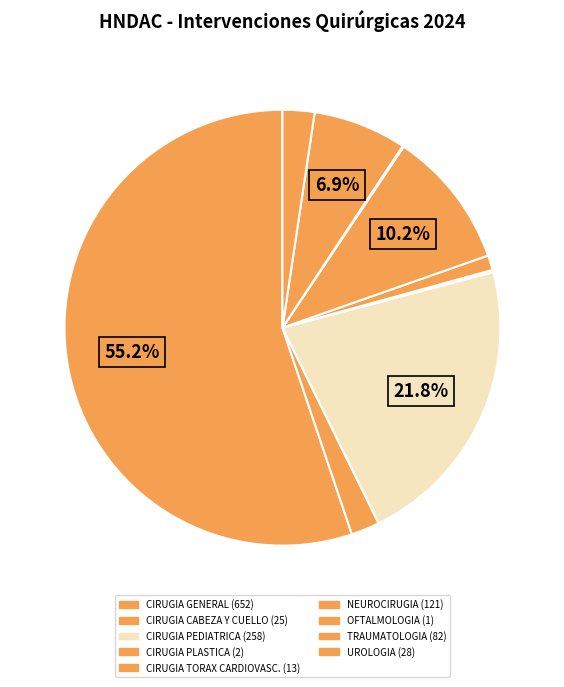

Is there a majority slice in this chart?

Yes